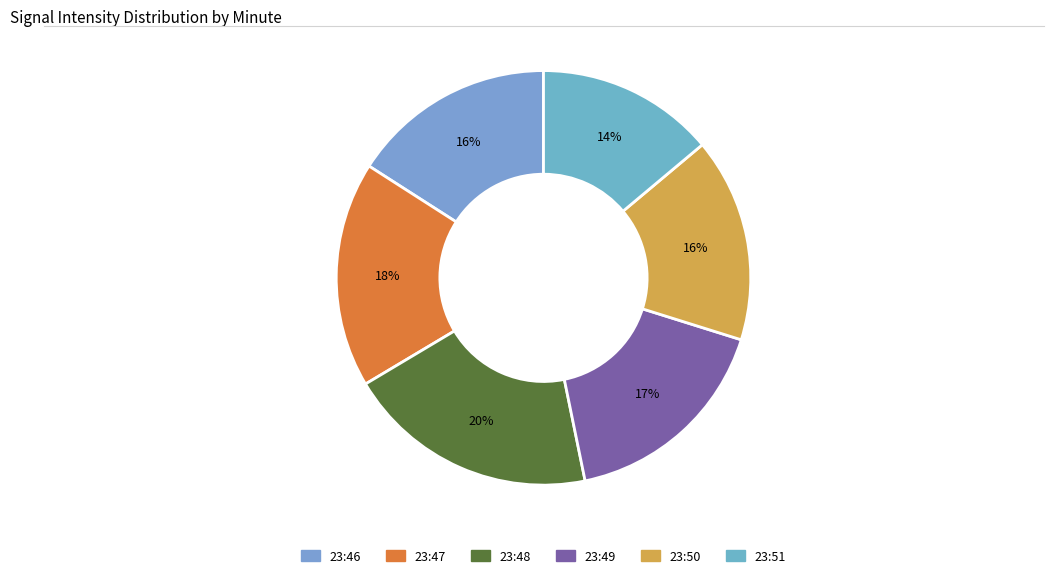

Is there a majority slice in this chart?

No